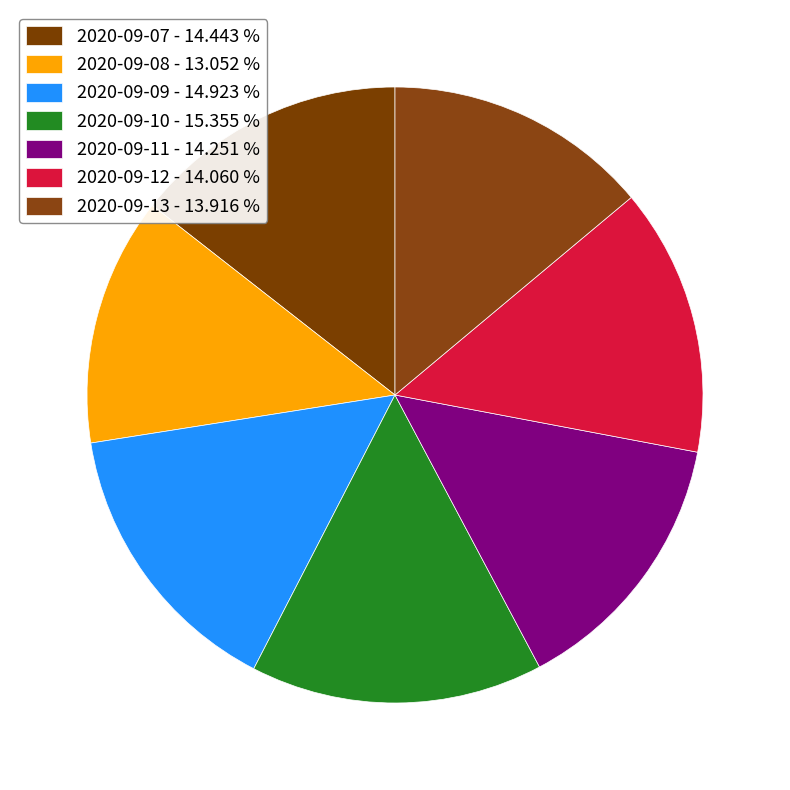

Is there any slice that represents more than half of the pie?

No